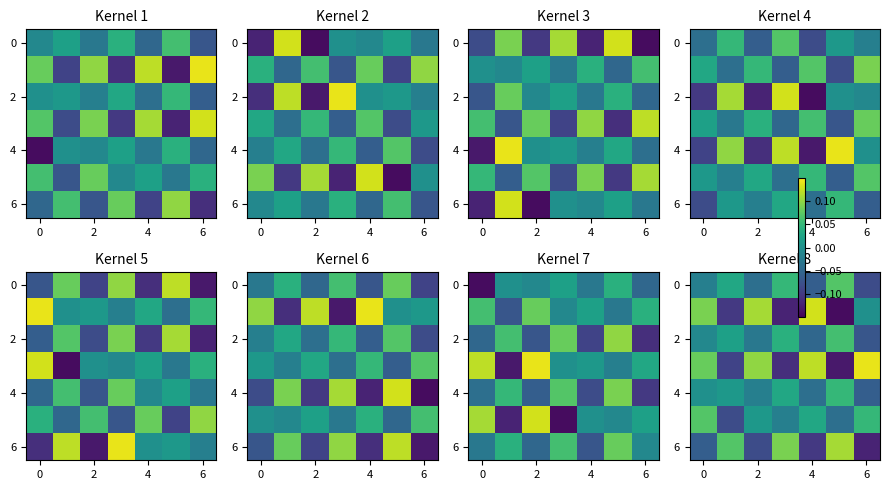

What is the total value across all series at 2?

0.1